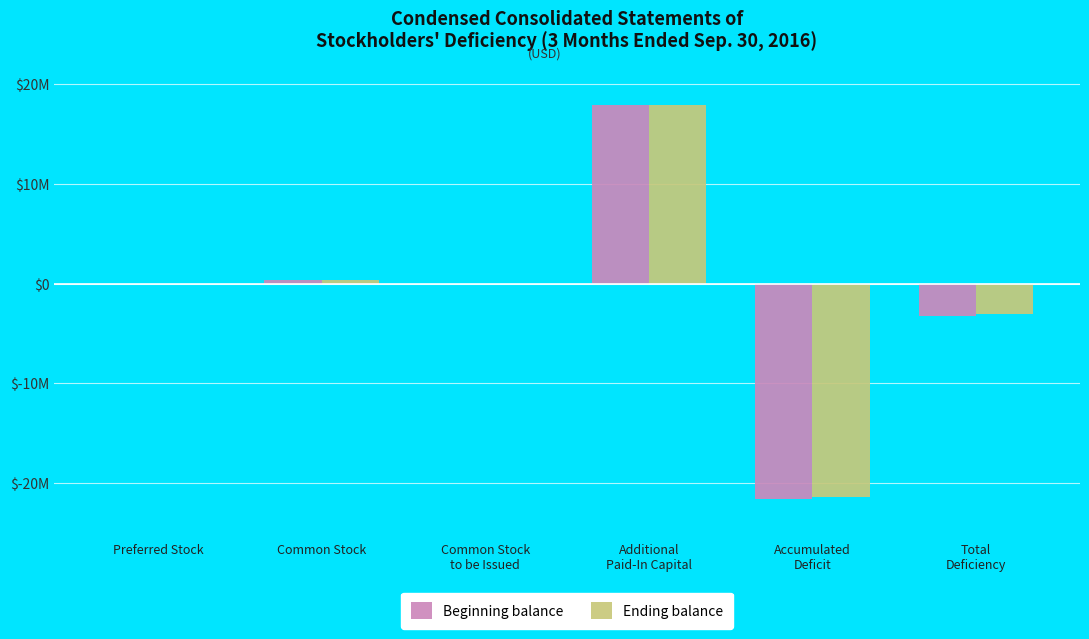

What are all the series names shown in the legend?

Beginning balance, Ending balance